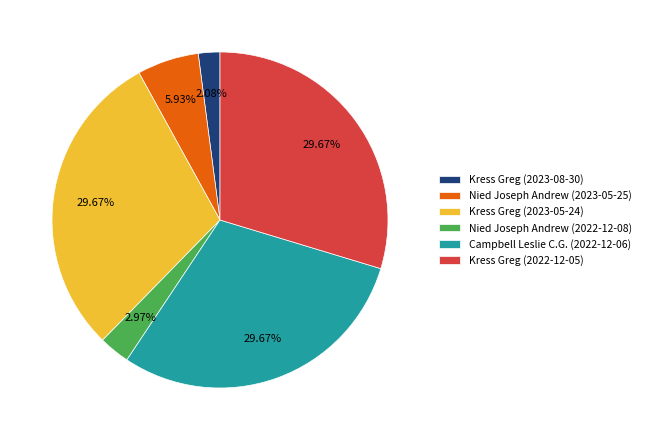

Count the number of slices in the pie.

6